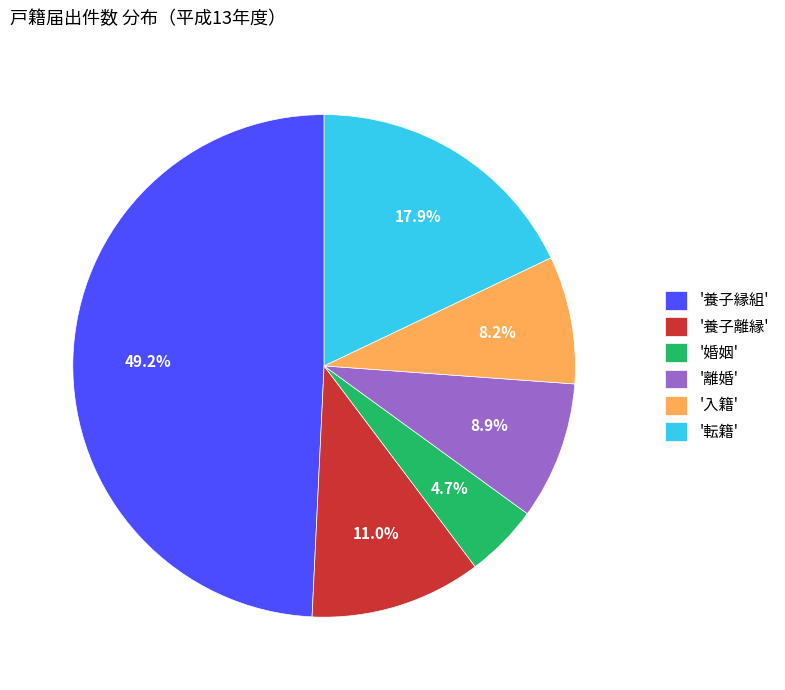

Which category has the smallest portion of the pie?

'婚姻'